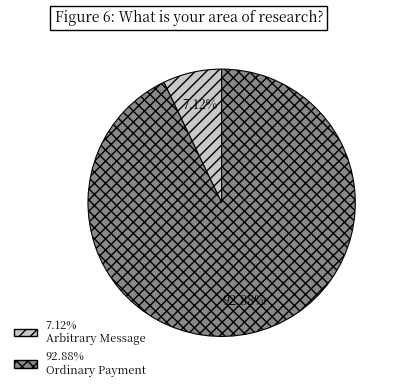

Does any single category account for the majority?

Yes